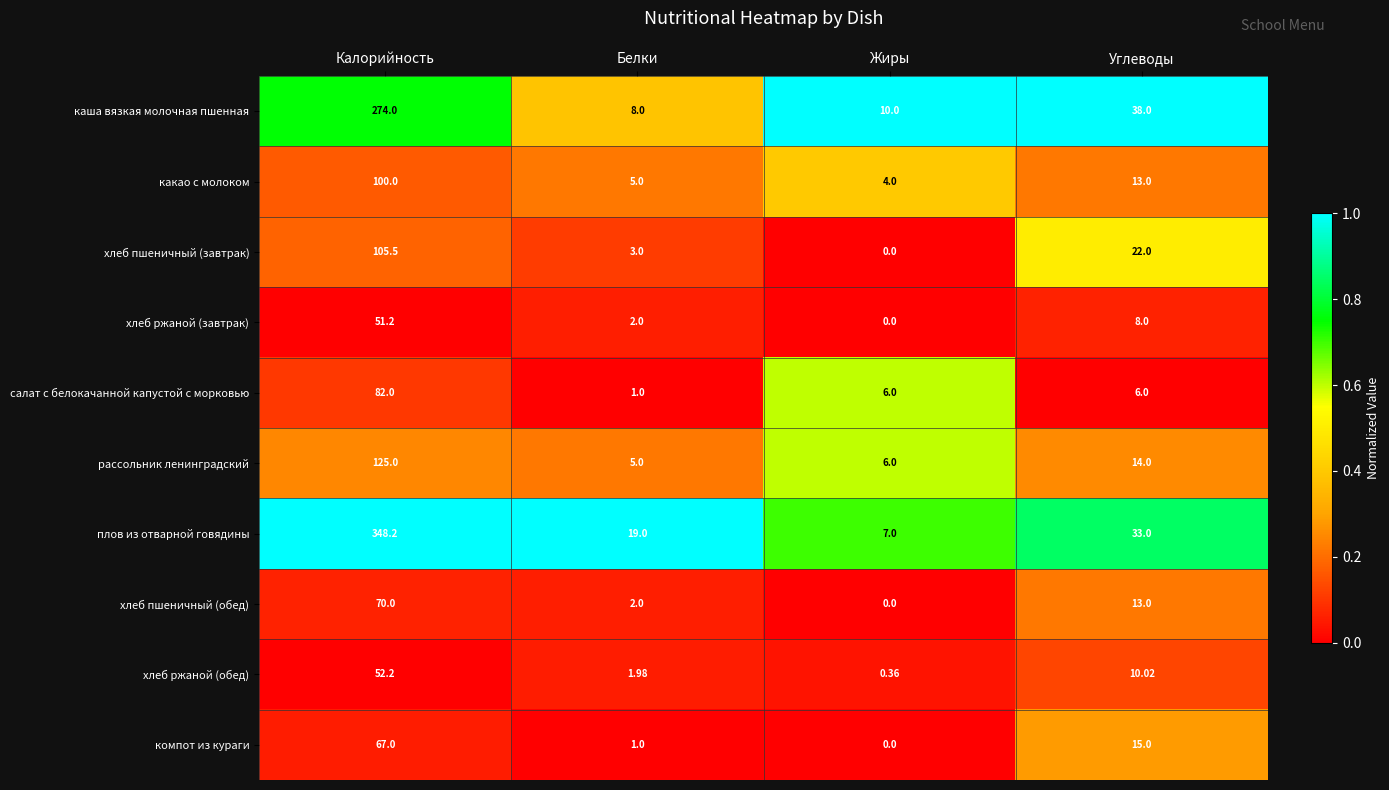

Which series has the largest total across all categories?

плов из отварной говядины